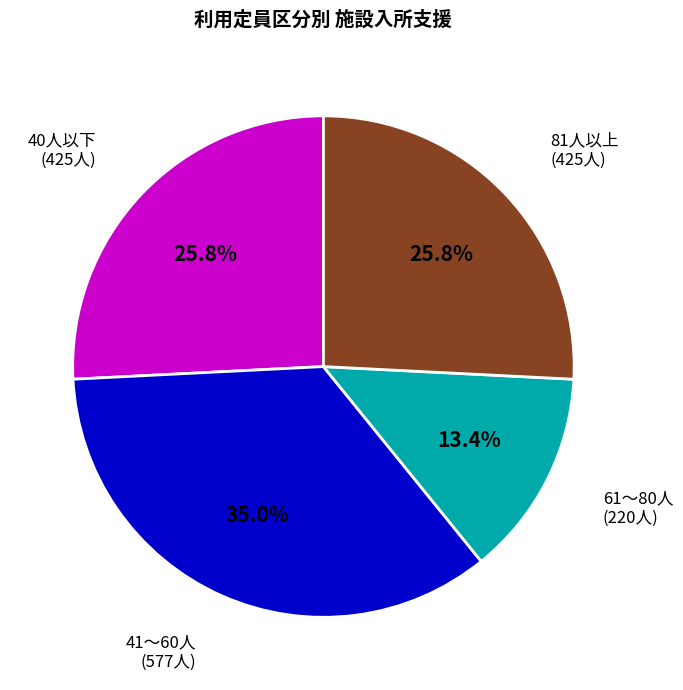

Does any single category account for the majority?

No